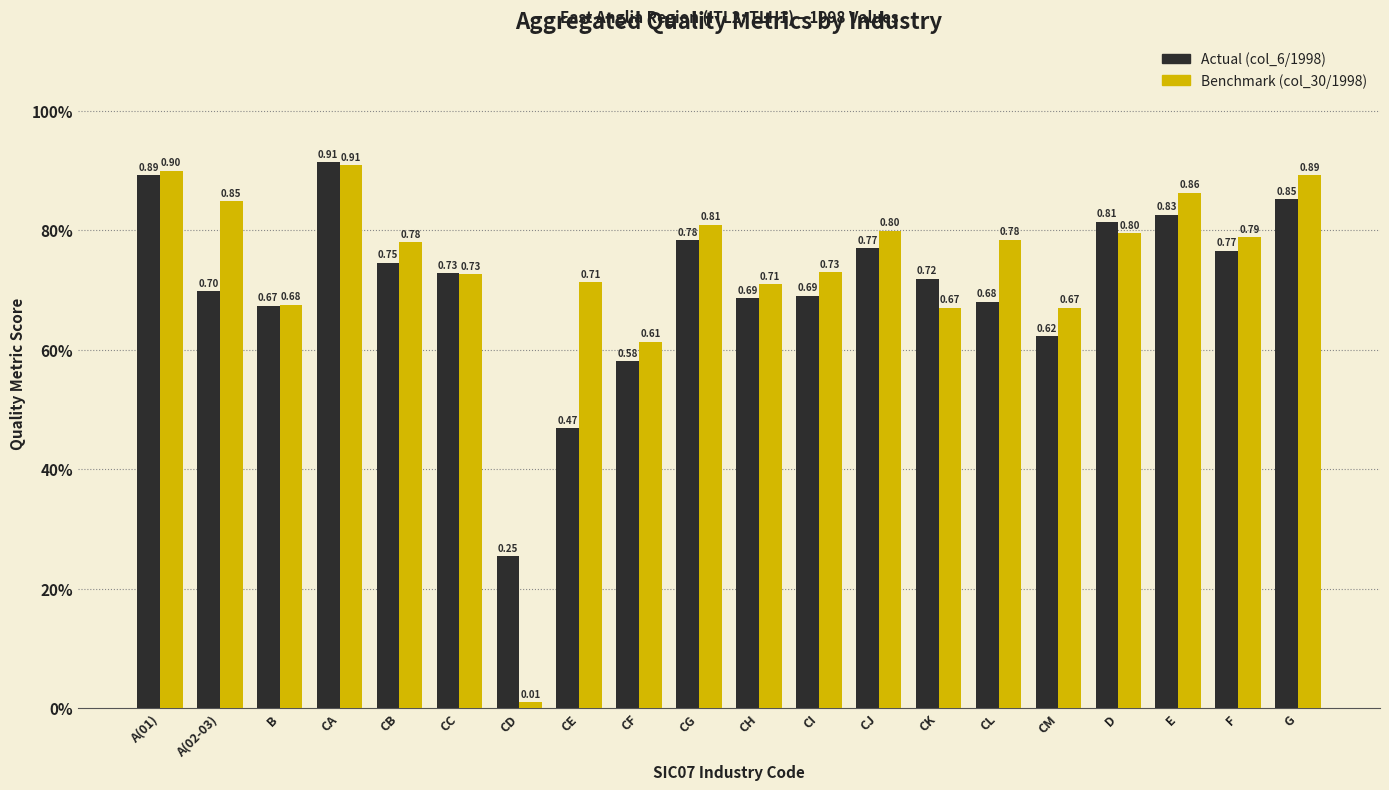

What is the total value across all series at CG?

1.6